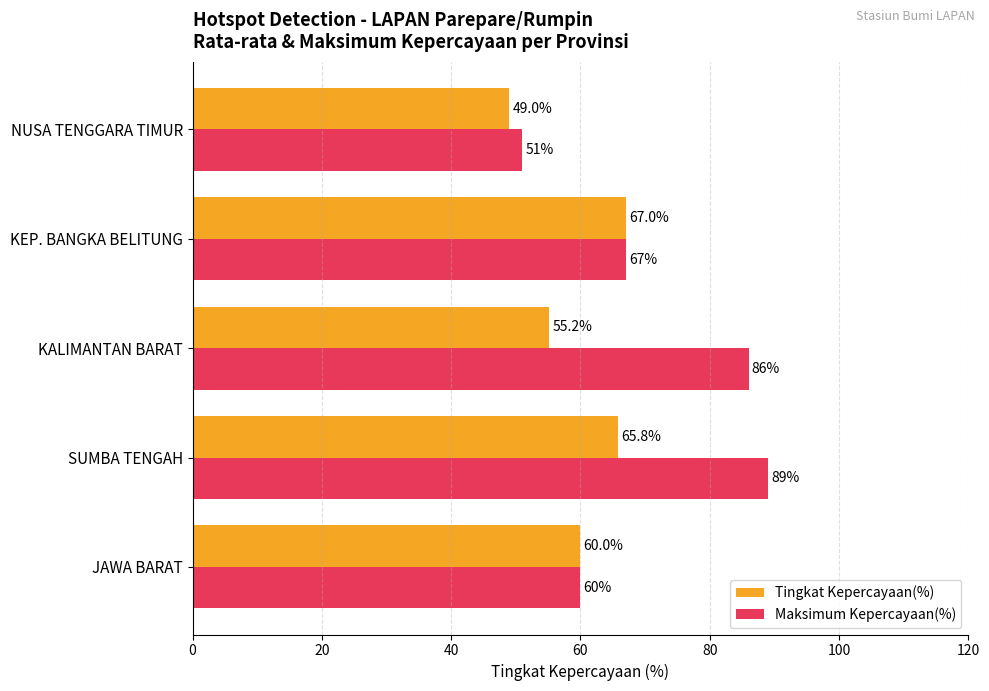

Is it true that Tingkat Kepercayaan(%) equals 55.2 at KALIMANTAN BARAT?

True